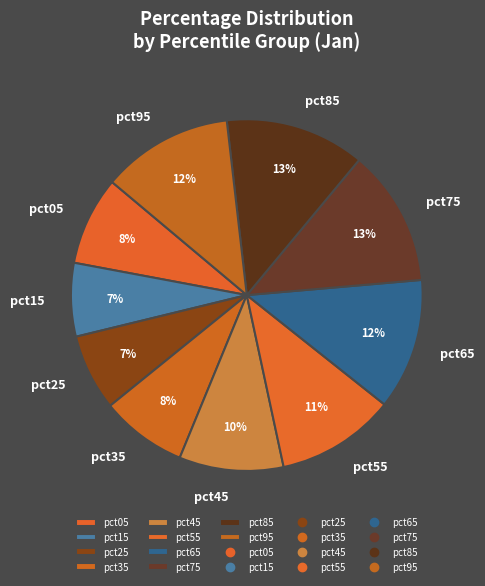

To the nearest percent, what is the combined percentage of pct45 and pct35?

18%